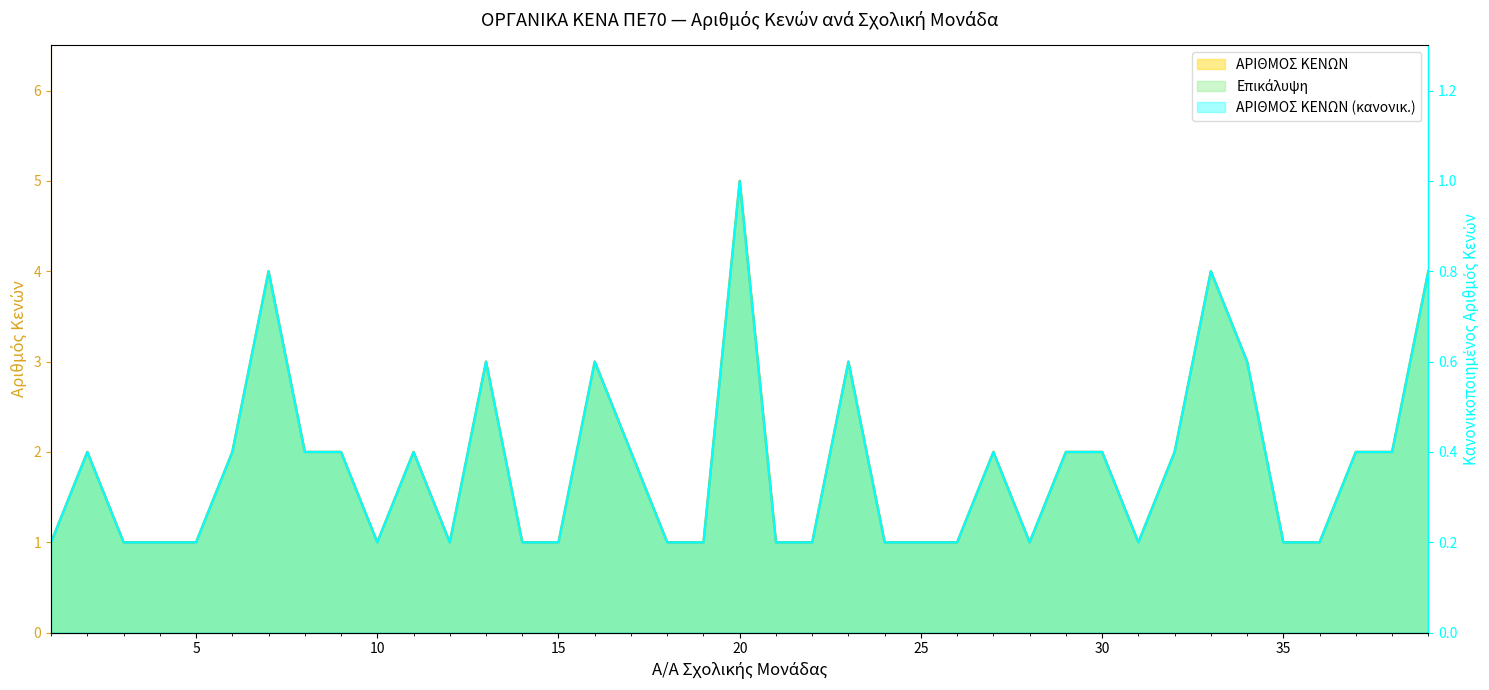

Reading right to left, what are all the values shown in this chart?

4	2	2	1	1	3	4	2	1	2	2	1	2	1	1	1	3	1	1	5	1	1	2	3	1	1	3	1	2	1	2	2	4	2	1	1	1	2	1